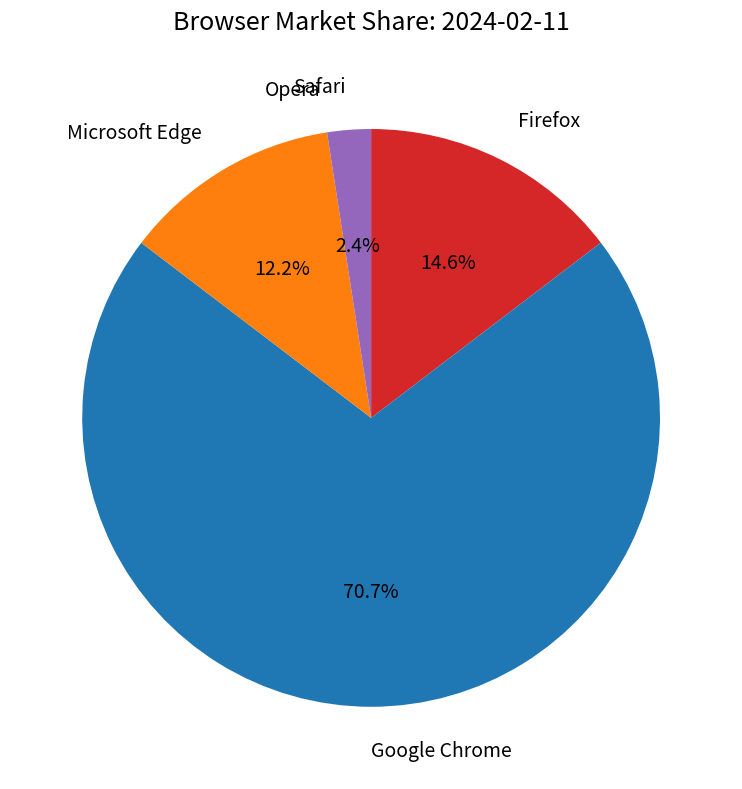

Does Google Chrome represent more than half of the total?

Yes